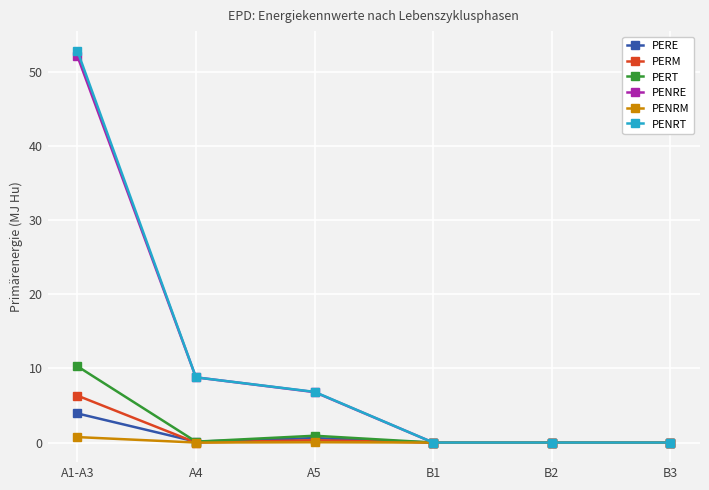

How many lines are shown in the chart?

6